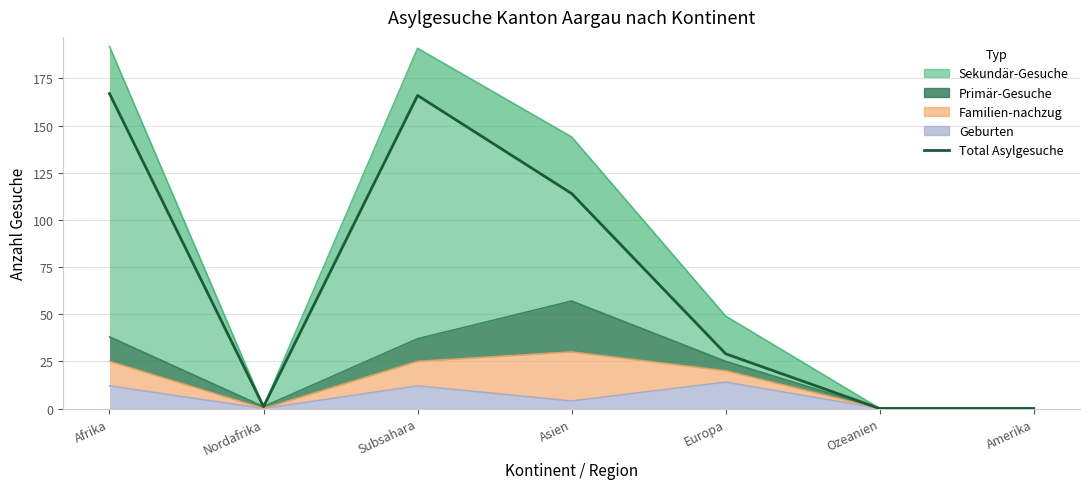

The value at Ozeanien is 0. True or false?

True